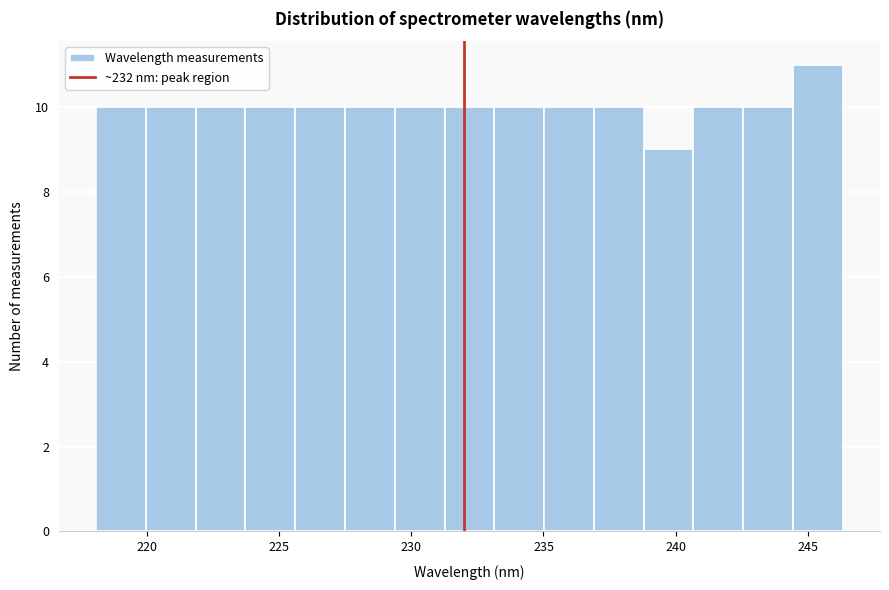

Read against the x-axis, roughly where is the centre of the tallest bar?

245.5